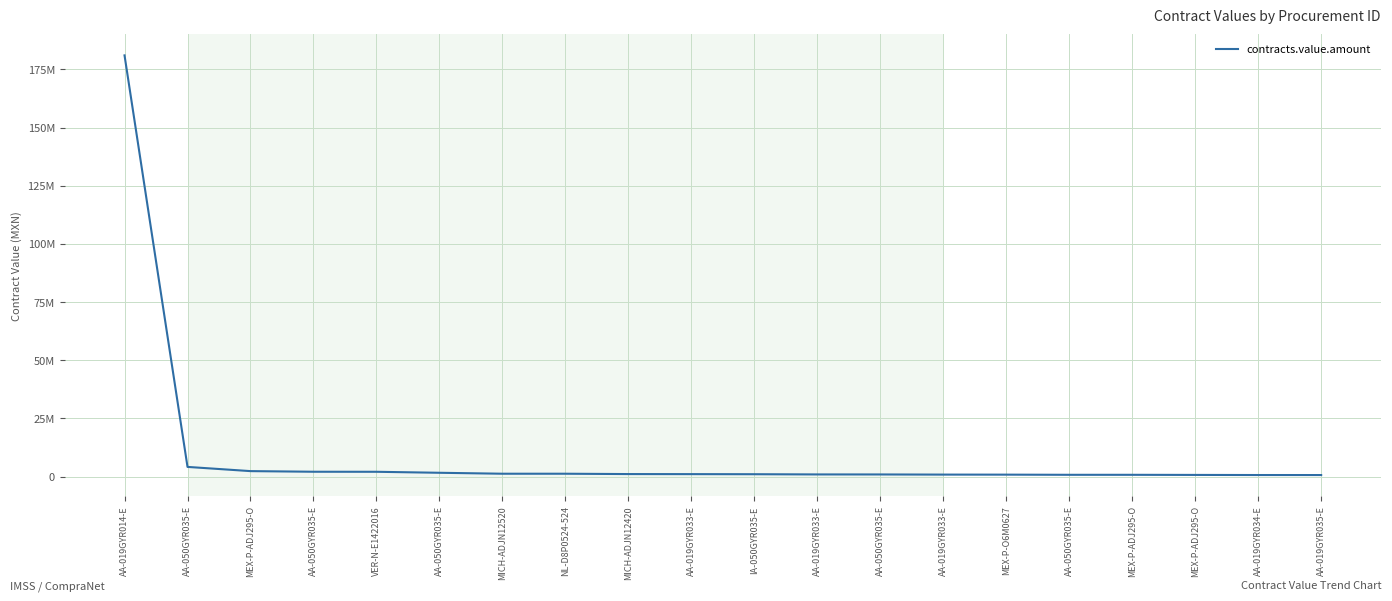

Is this an area chart (filled region under the line)?

No